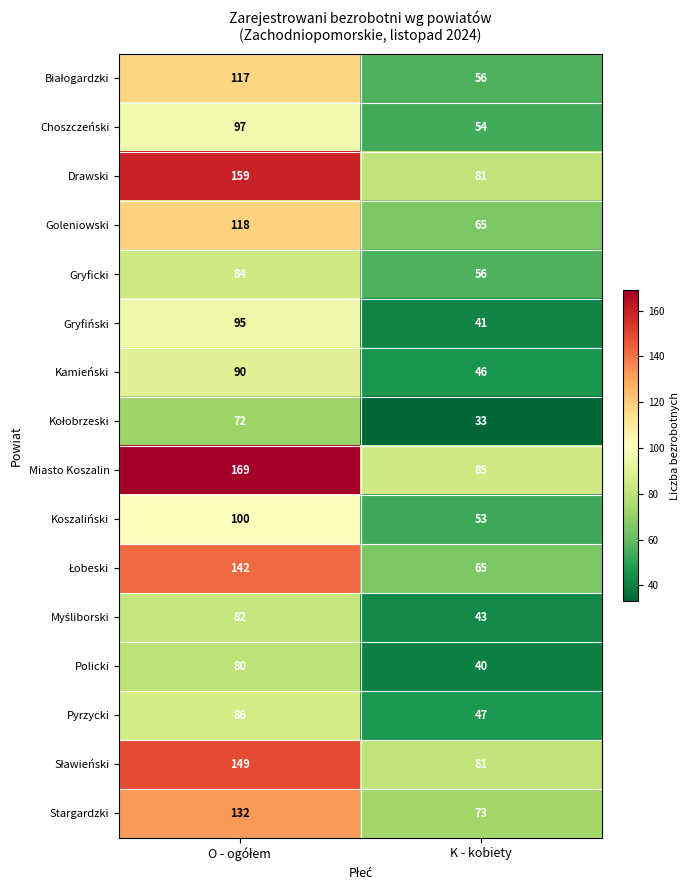

Which category has the lowest value in the Policki series?

K - kobiety